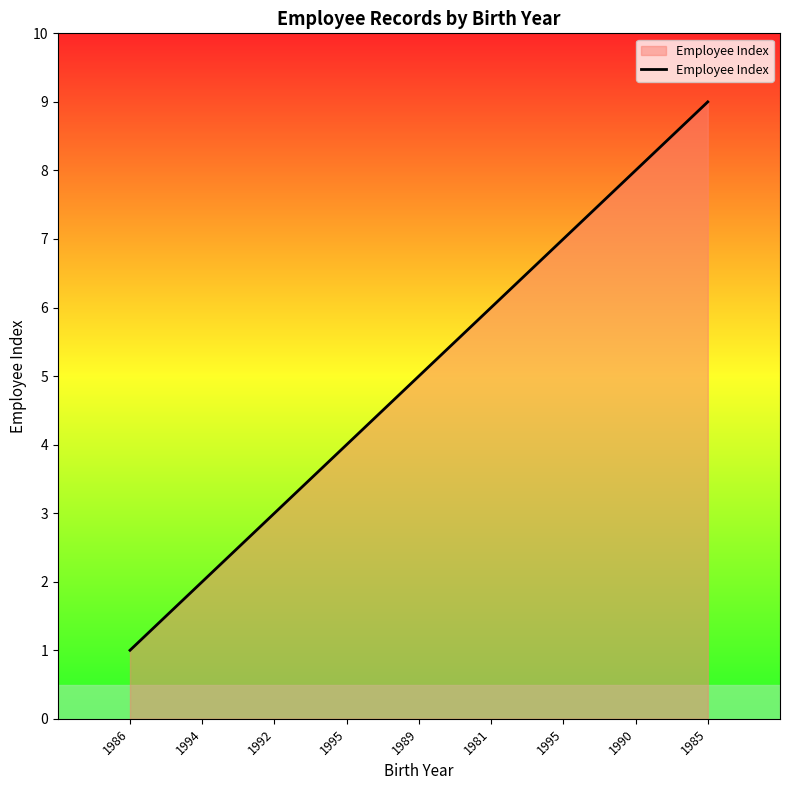

How many lines are shown in the chart?

1